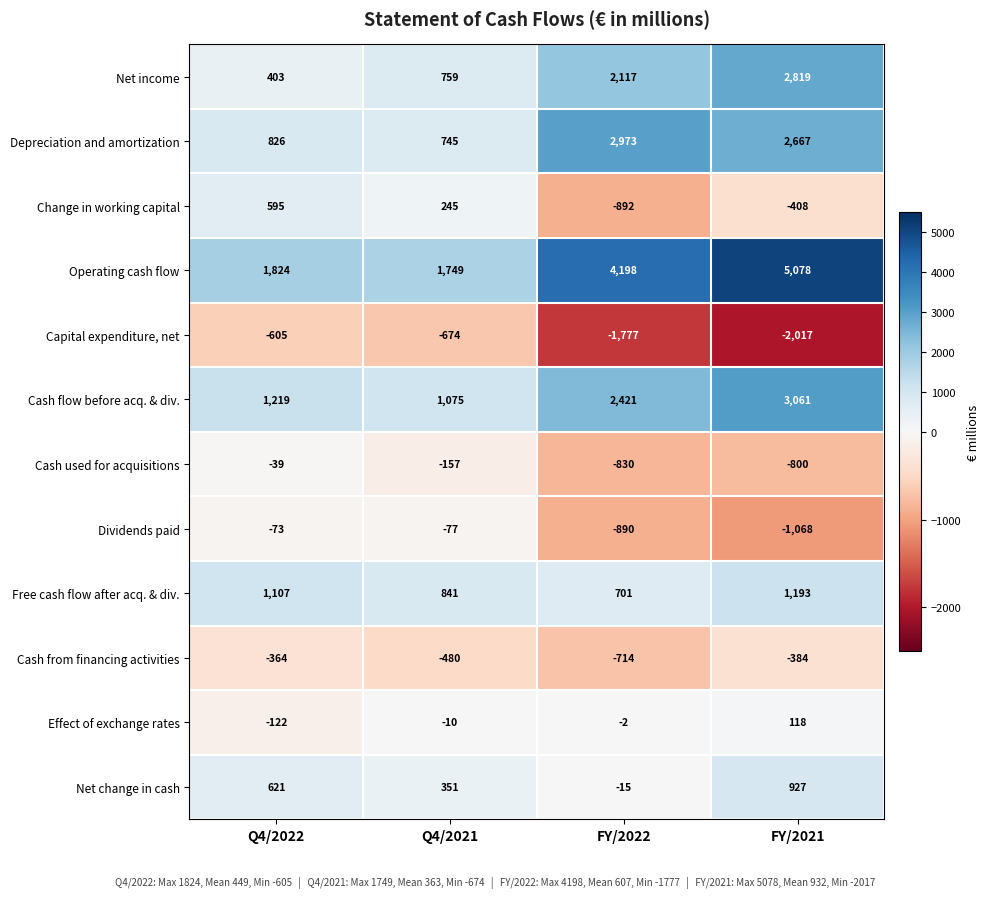

What is the spread (max minus min) of values at FY/2022?

5975